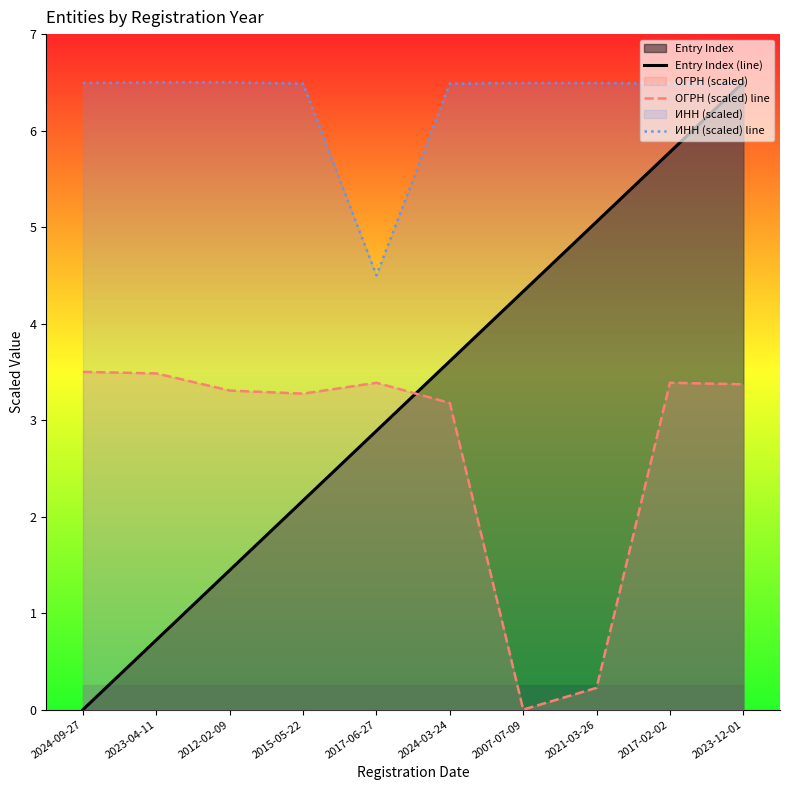

How many data points does each series have?

10